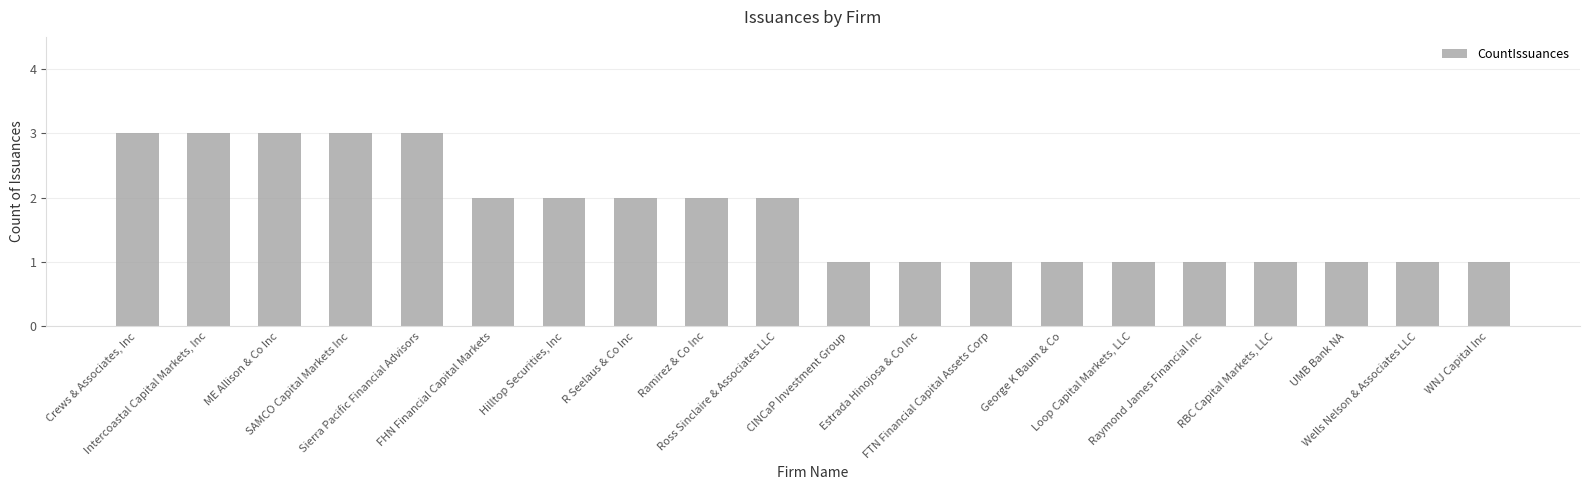

What is the value of the 5th bar from the left?

3